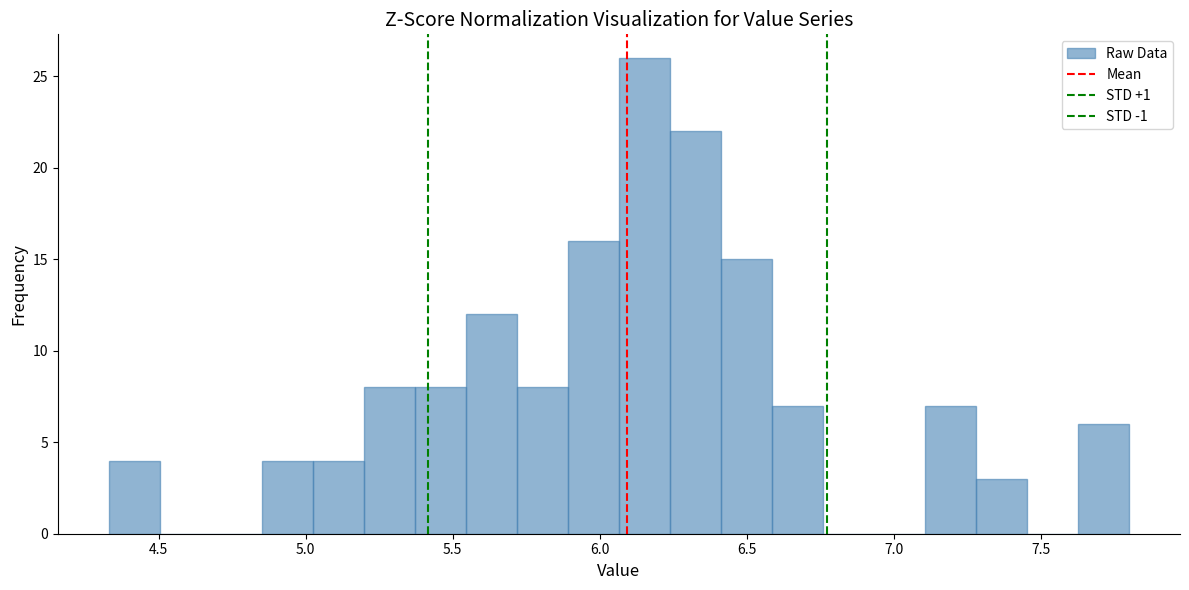

Around what value on the x-axis is the tallest bar? Give the approximate position of its centre, as read against the axis.

6.15